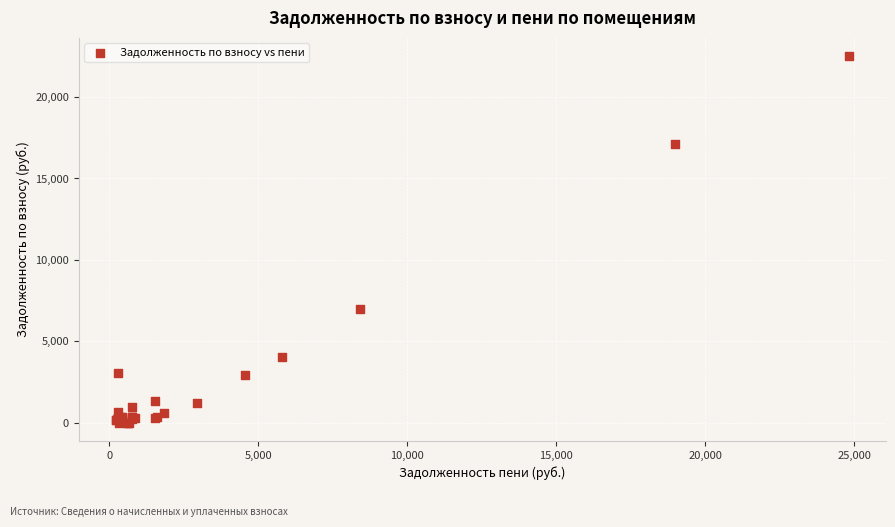

What Y value in the scatter plot is closest to 11255?

6965.0